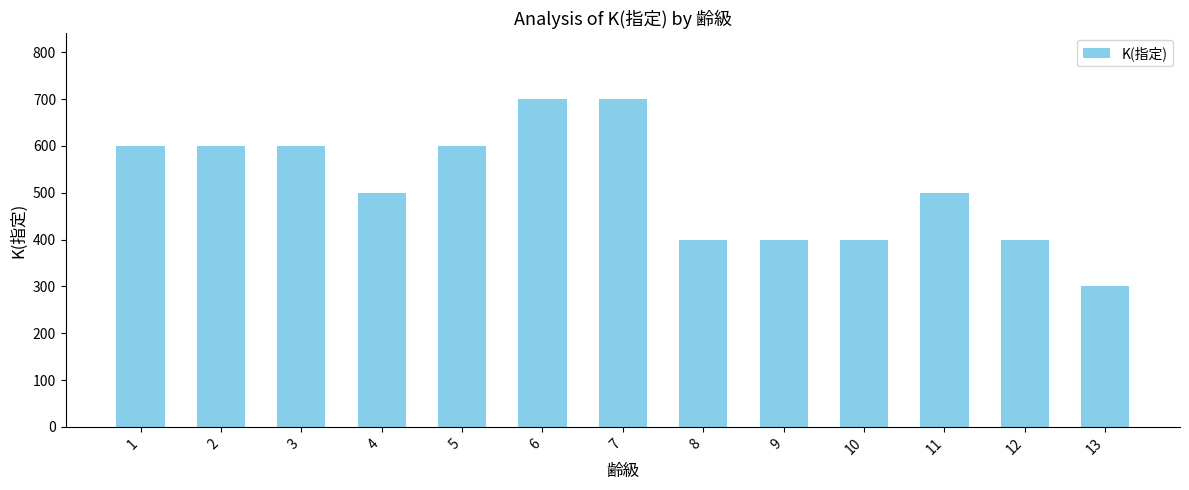

How many bars are there in total?

13